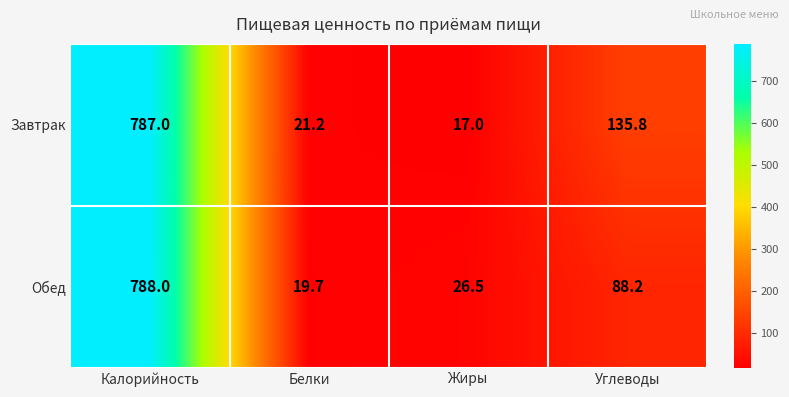

Count the number of categories in the chart.

4